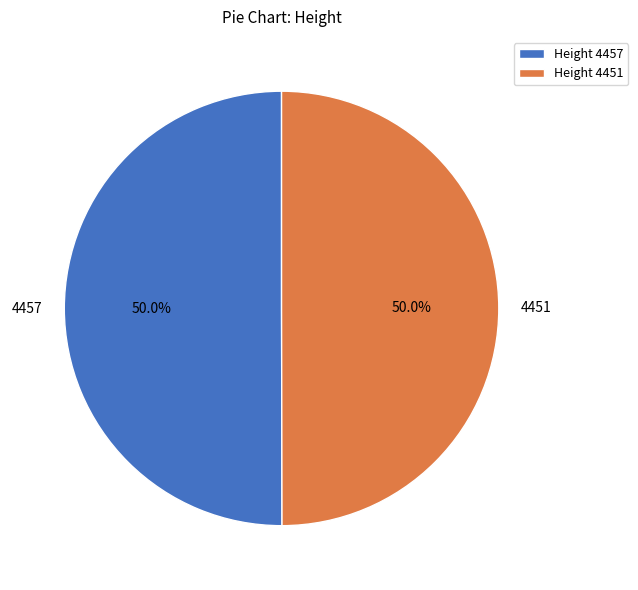

What percentage is the 4451 slice, to the nearest percent?

50%